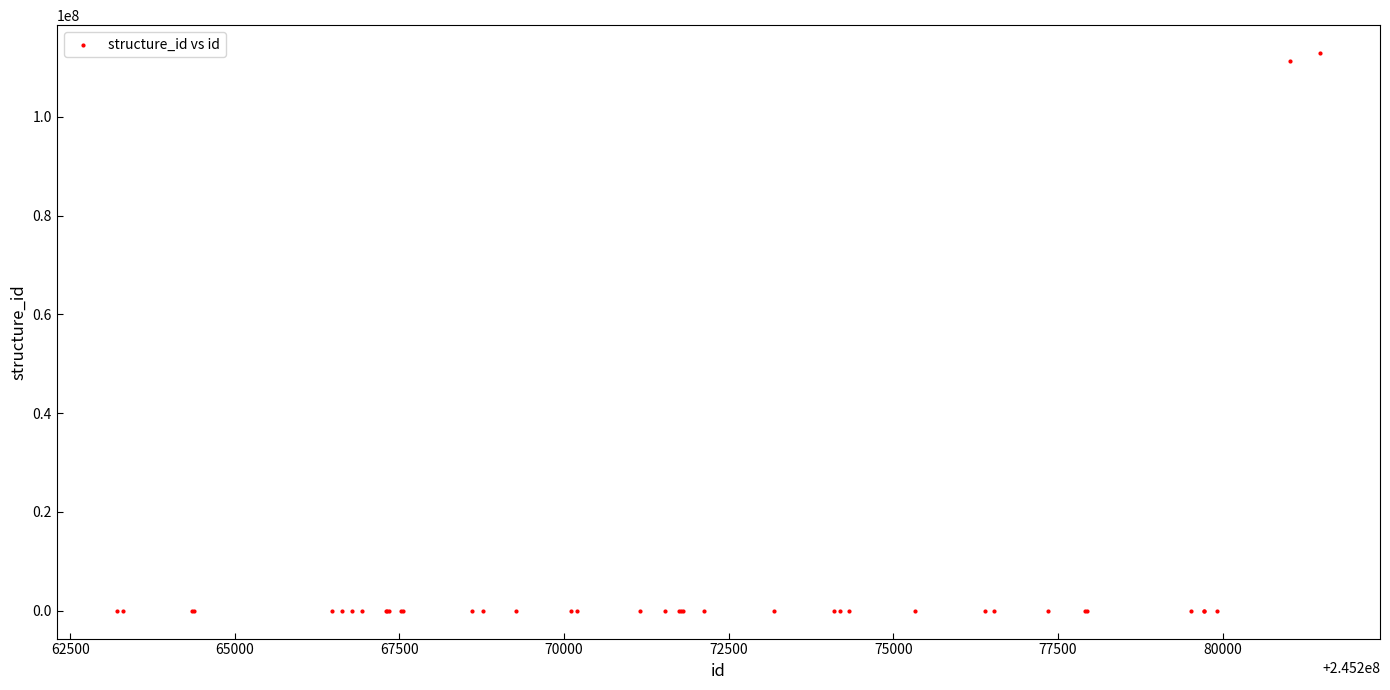

What Y value in the scatter plot is closest to 56446298?

111220824